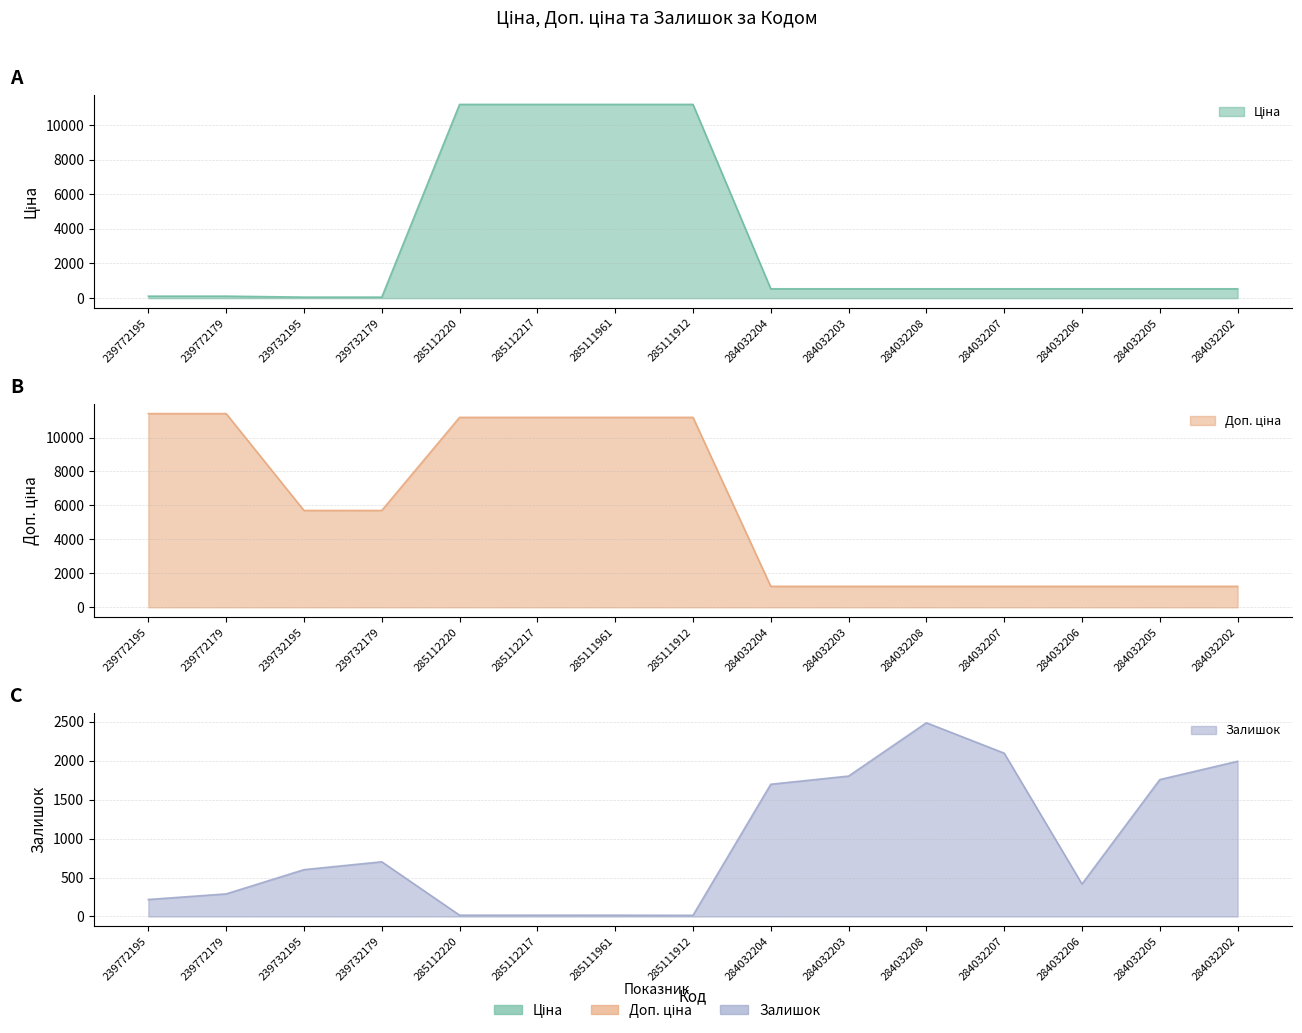

How many data points does each series have?

15